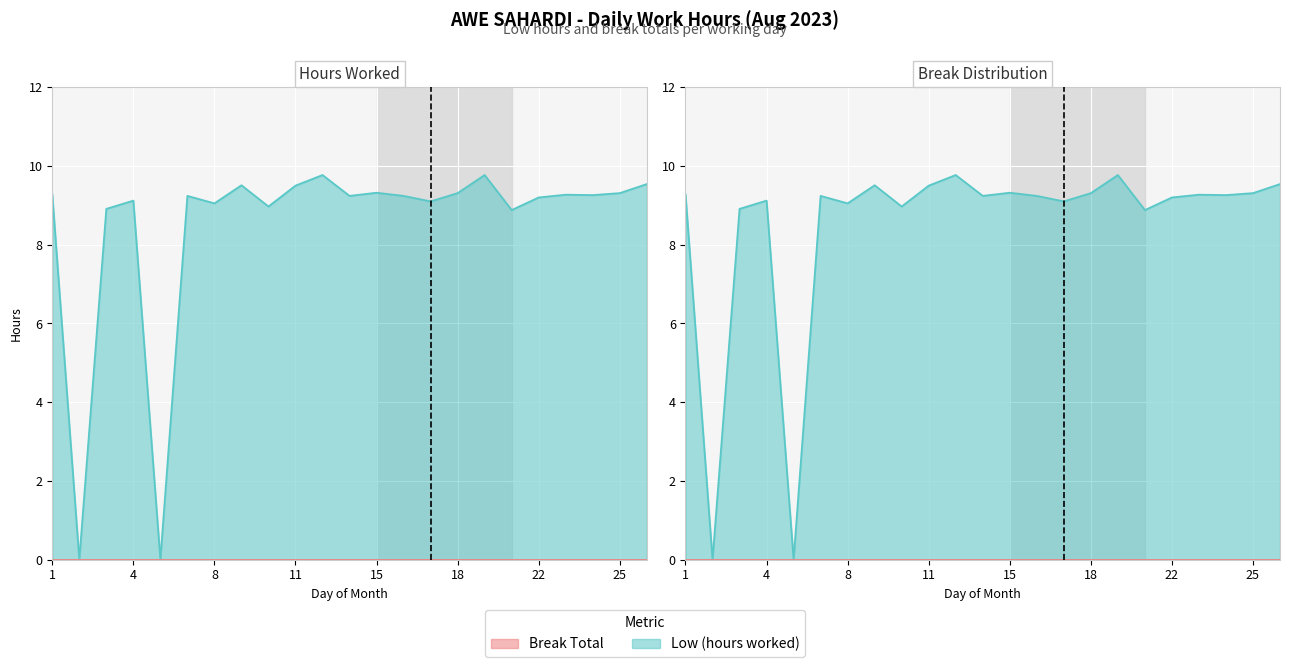

Is it true that the value at 17 is 13.1?

False